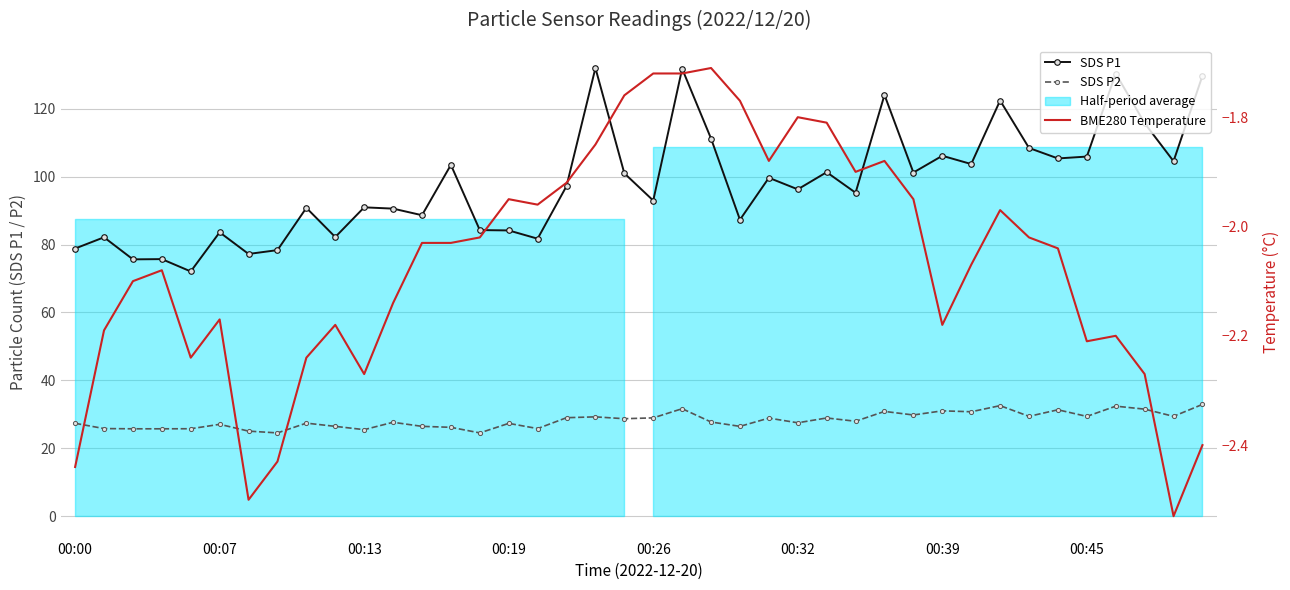

What is the highest value of the SDS P2 series?

32.9